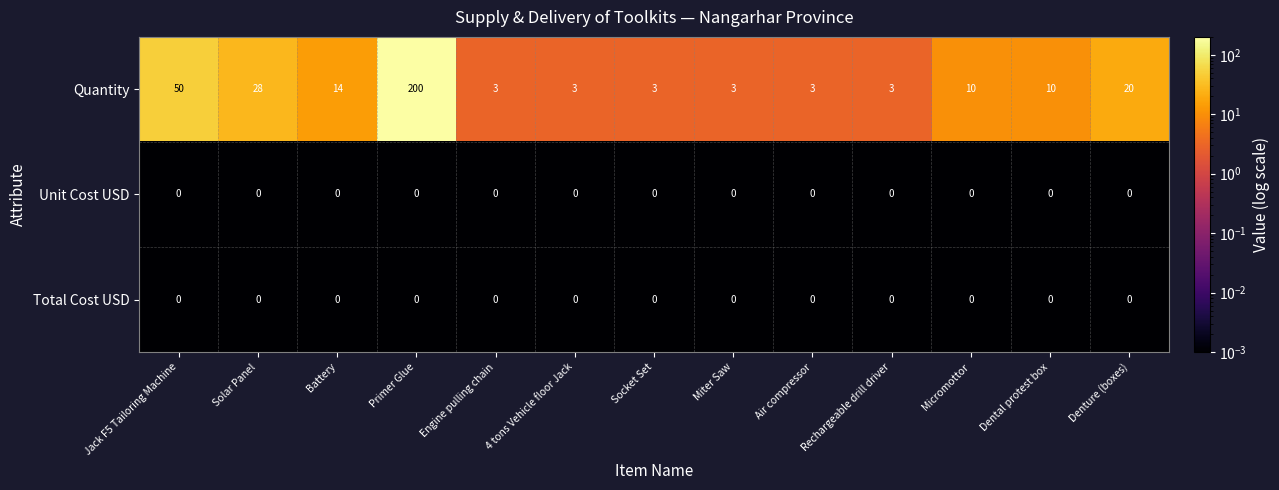

Is it true that Quantity equals 1 at 4 tons Vehicle floor Jack?

False